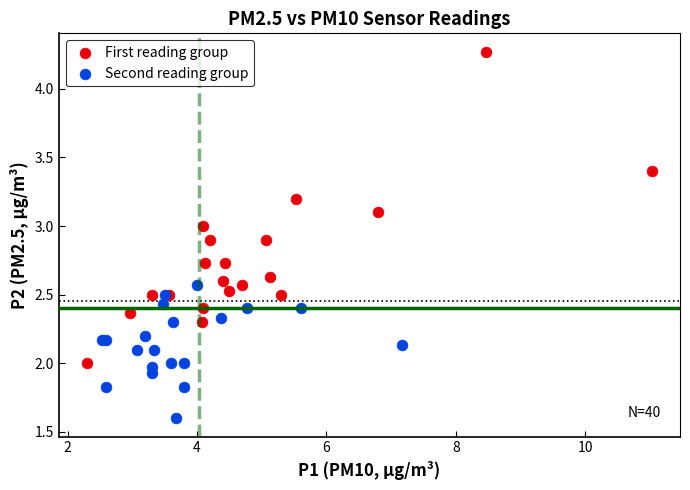

Which series reaches the maximum Y coordinate?

First reading group